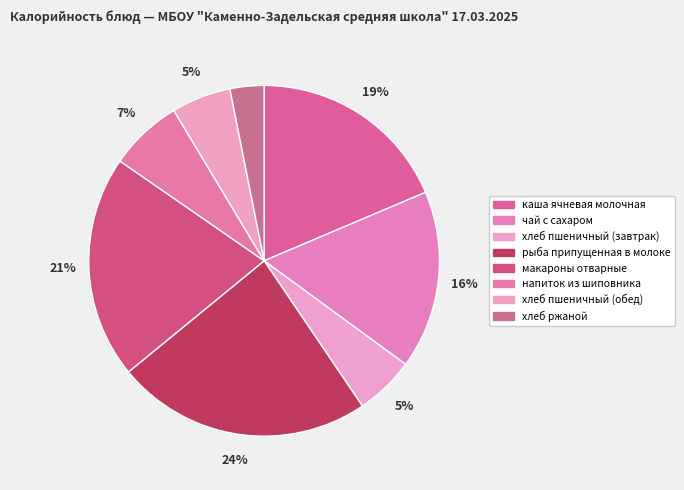

True or false: напиток из шиповника accounts for 16% of the total.

False